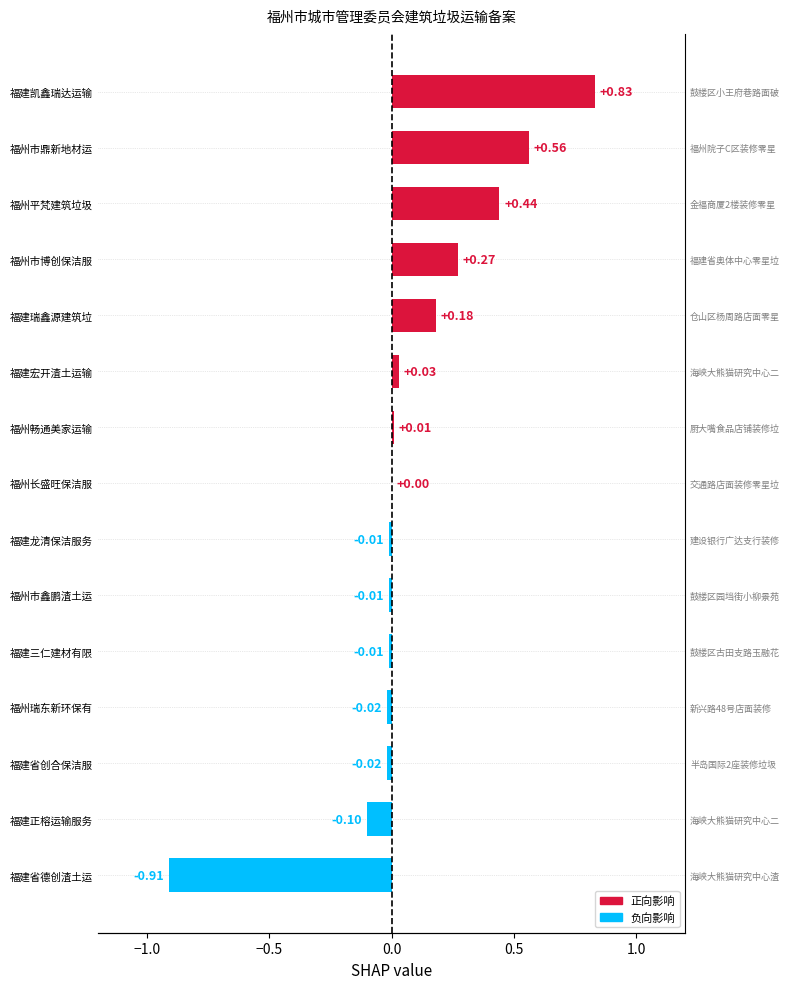

Does the chart contain any negative values?

Yes